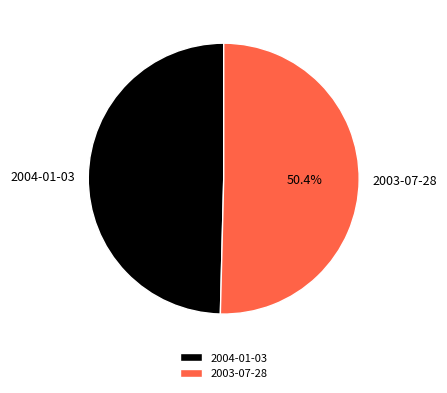

To the nearest percent, what portion does 2003-07-28 represent?

50%